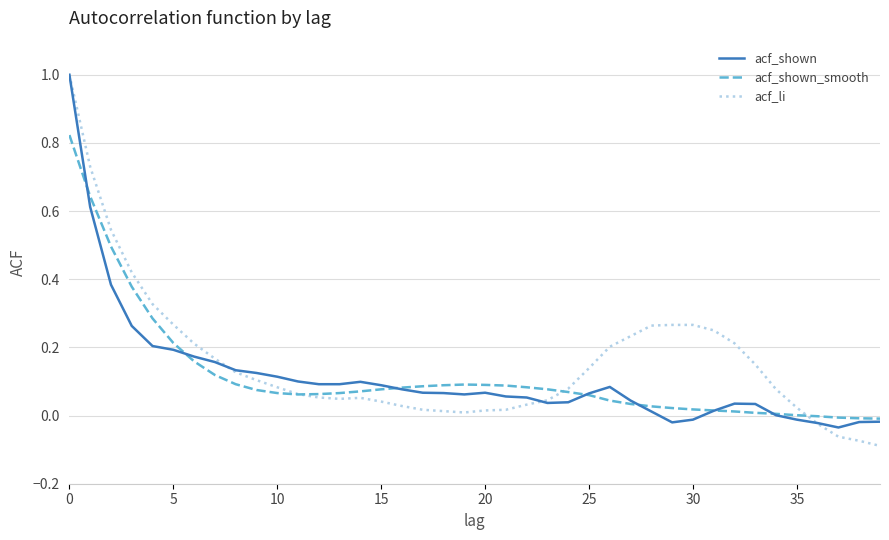

Which series has the largest range (max minus min)?

acf_li